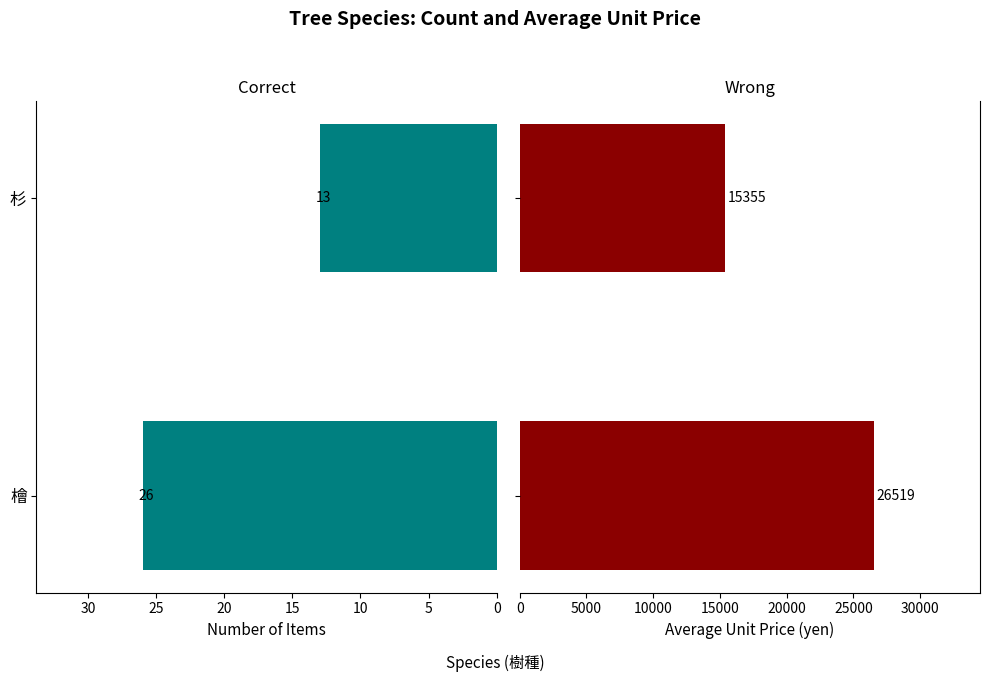

Which series has the largest total across all categories?

Avg Price